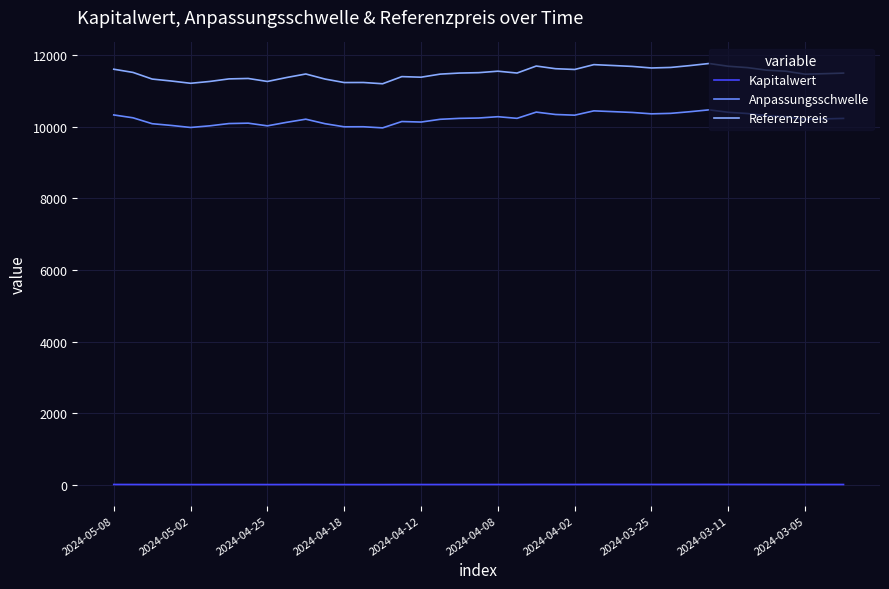

Which series has the widest spread of values?

Referenzpreis